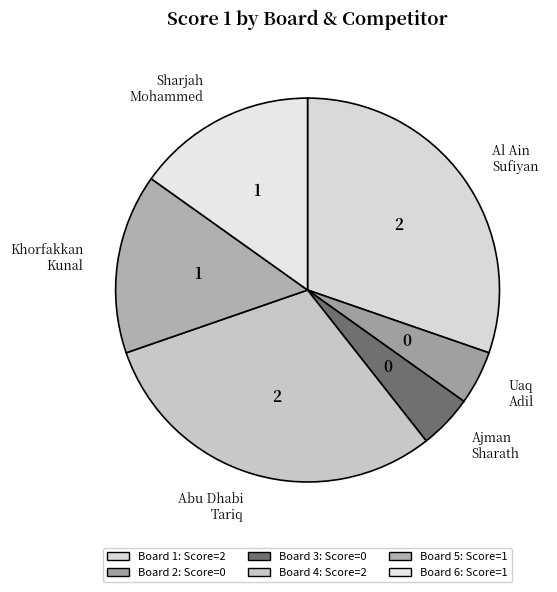

Is there any slice that represents more than half of the pie?

No